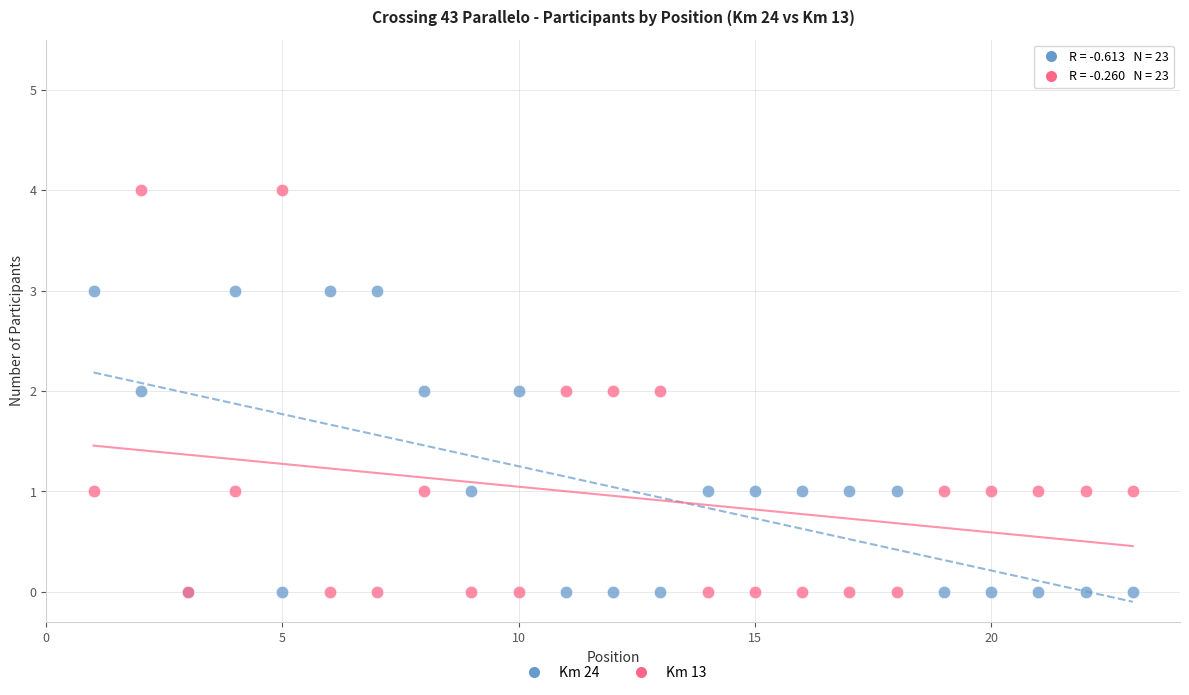

Which series has the widest spread of Y values?

Km 13